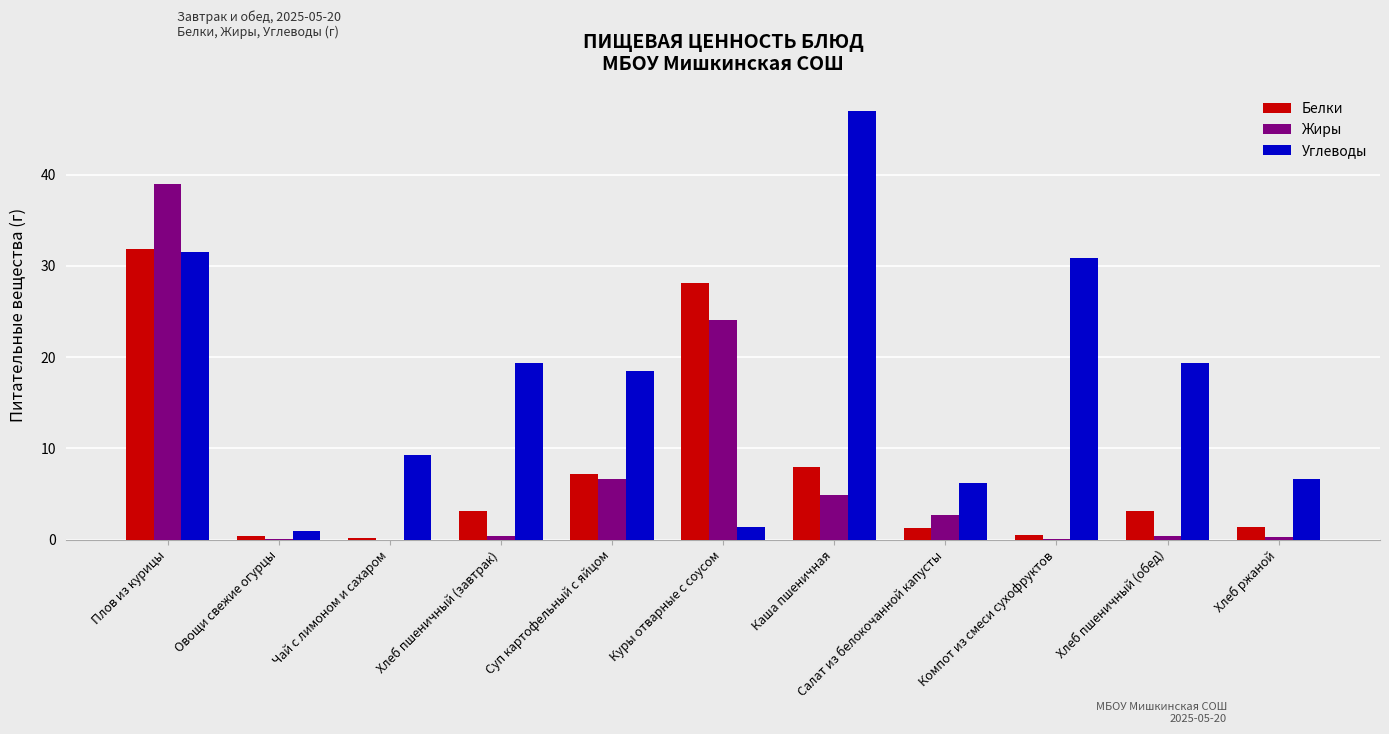

Which series has the largest total across all categories?

Углеводы